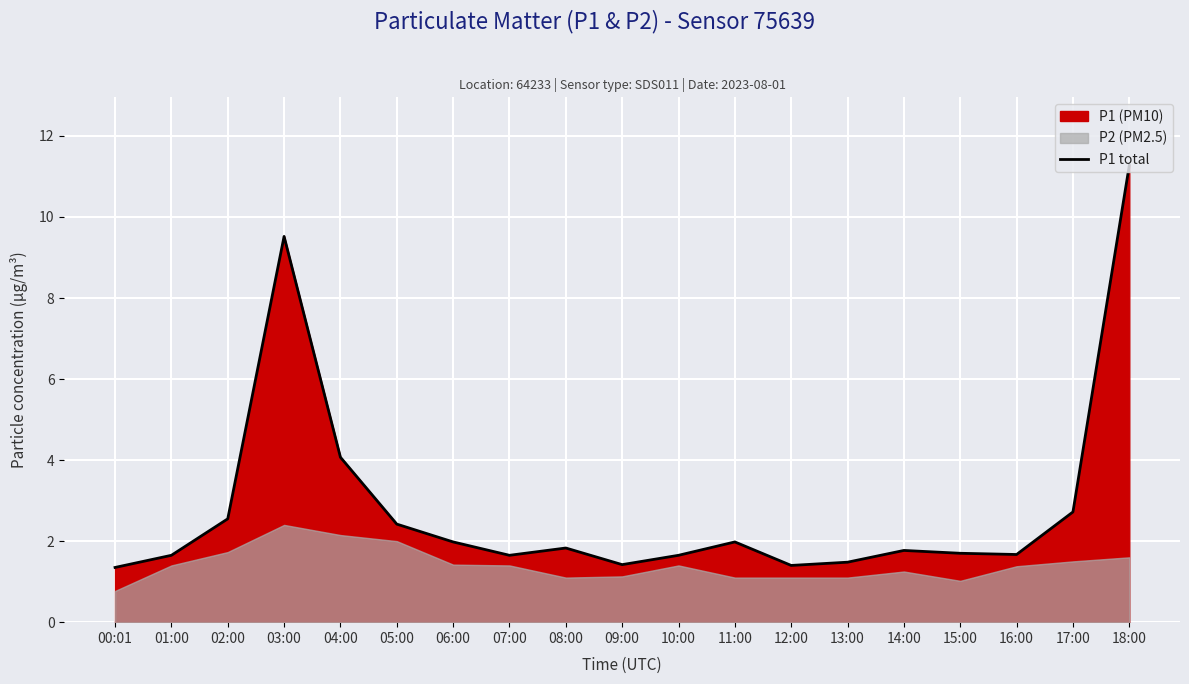

How many interior local peaks (higher than both neighbors) does the data have?

4